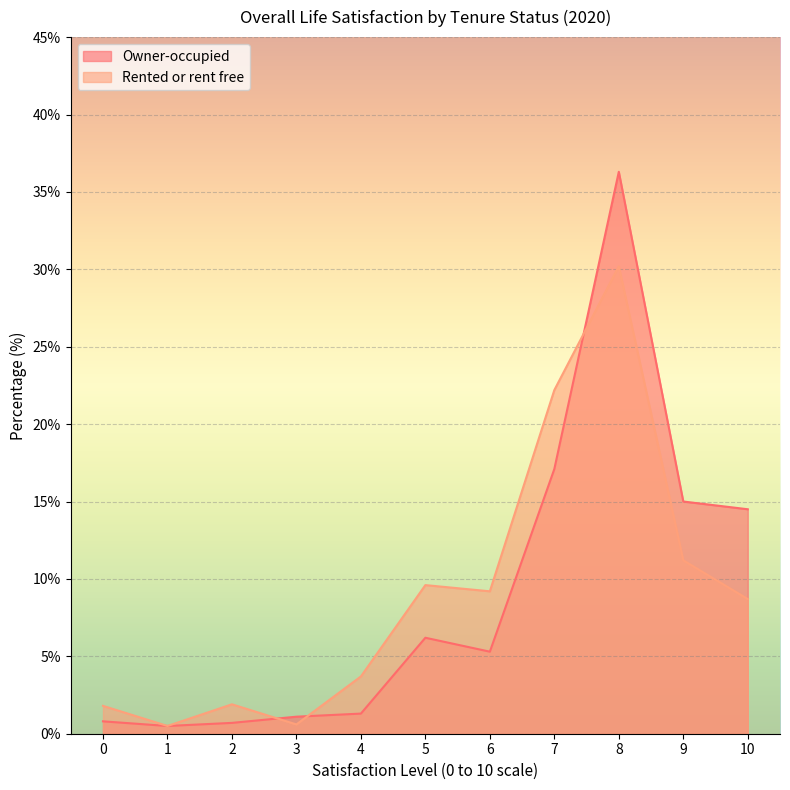

At which category does Owner-occupied reach its first local valley?

1